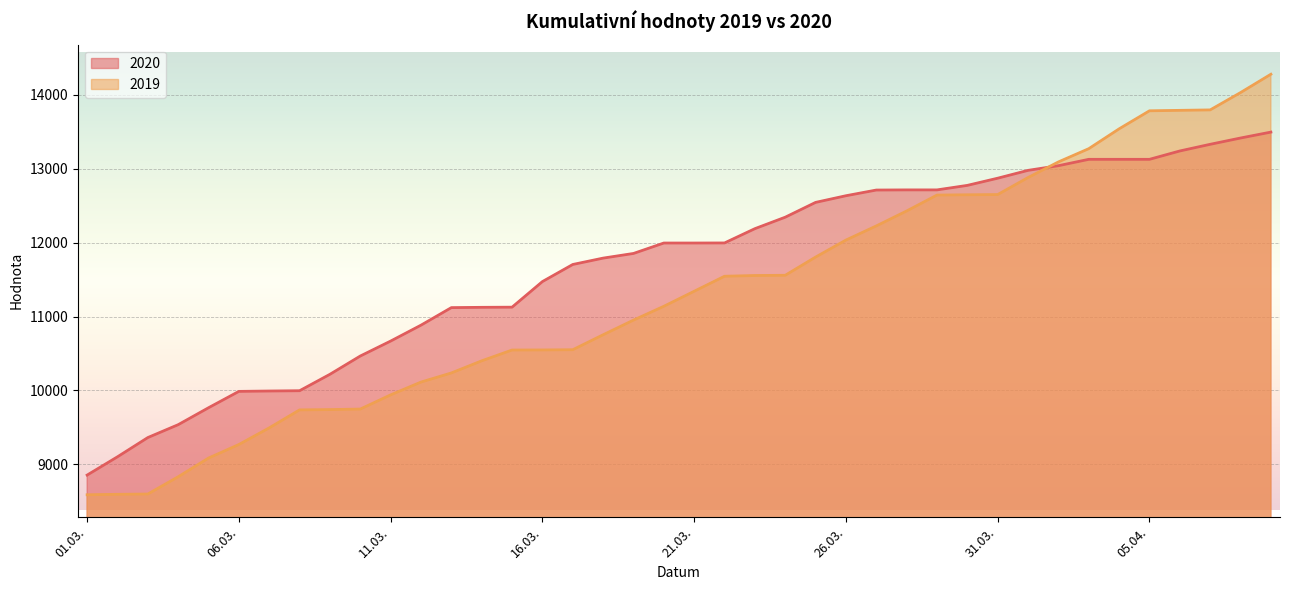

What is the difference between the second highest and minimum values in the 2019 series?

5435